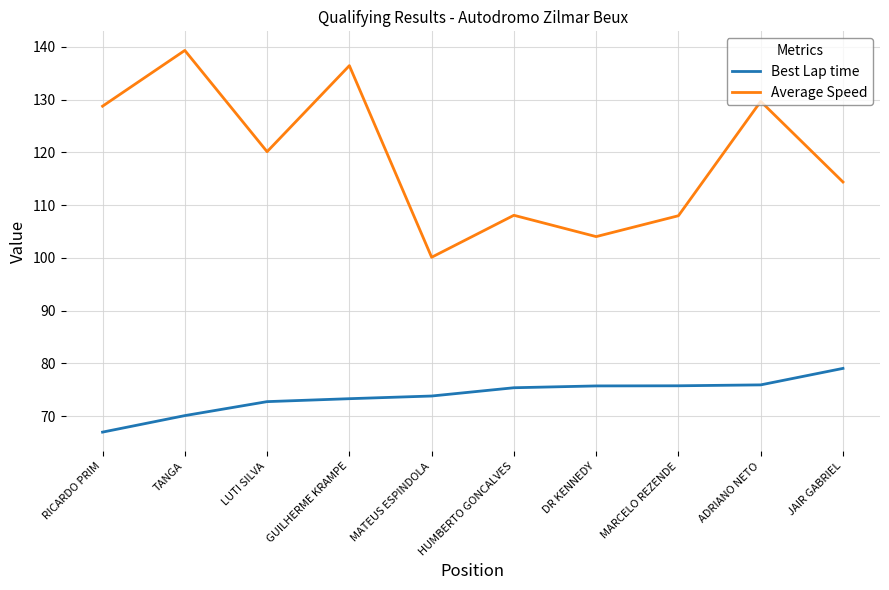

What is the difference between the maximum and minimum values in the Average Speed series?

39.2